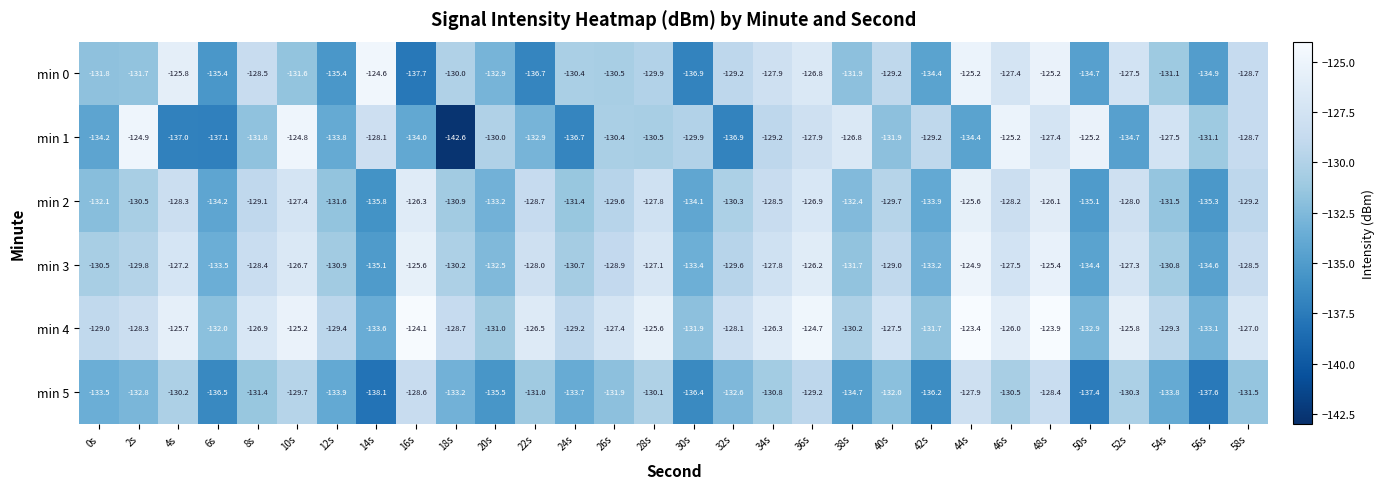

How many categories are shown in the chart?

30